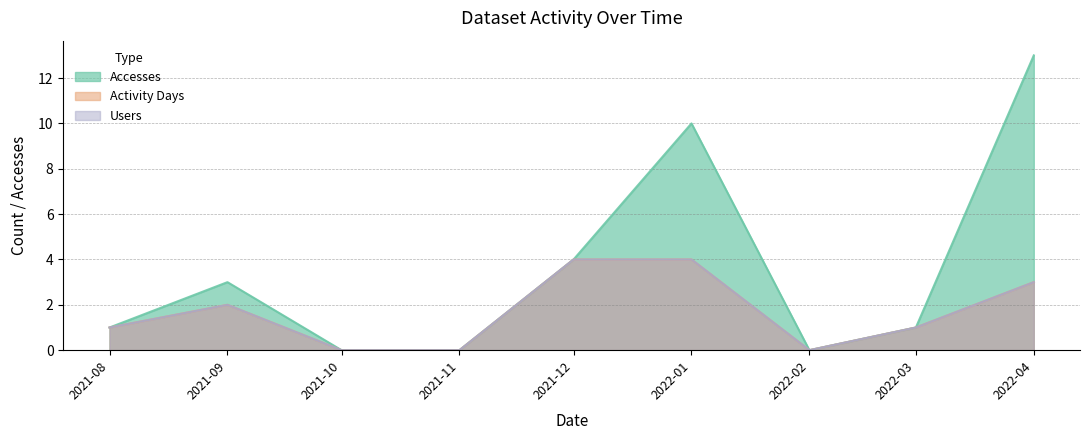

True or false: Activity Days has a value of 0 at 2021-08.

False